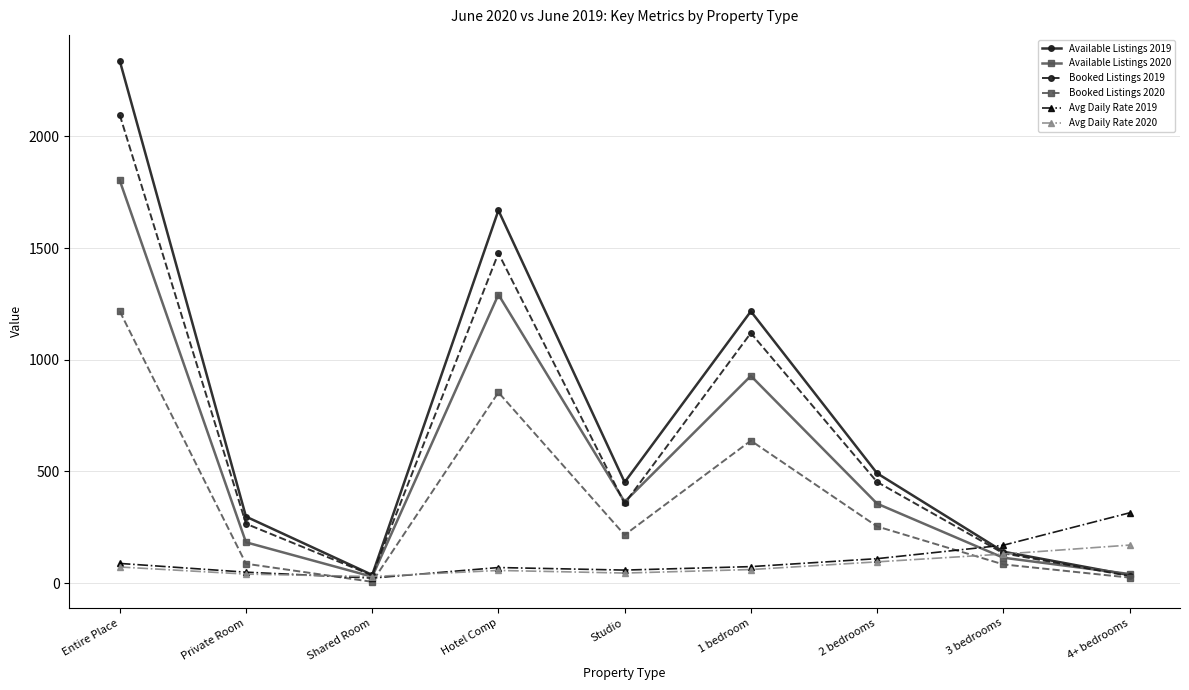

Is it true that Avg Daily Rate 2020 equals 57.0 at Hotel Comp?

True